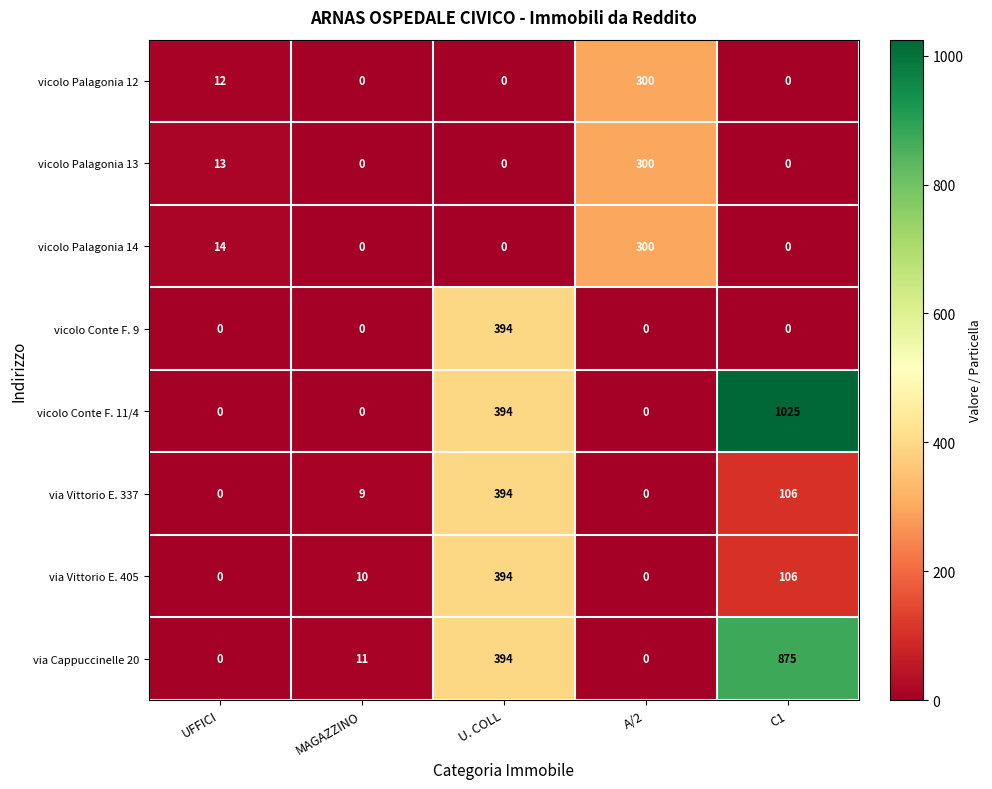

What is the difference between the maximum and minimum values in the vicolo Conte F. 11/4 series?

1025